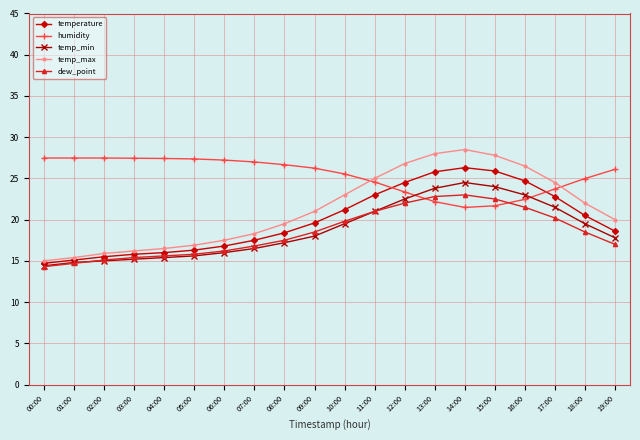

What position from the right is 12:00?

8